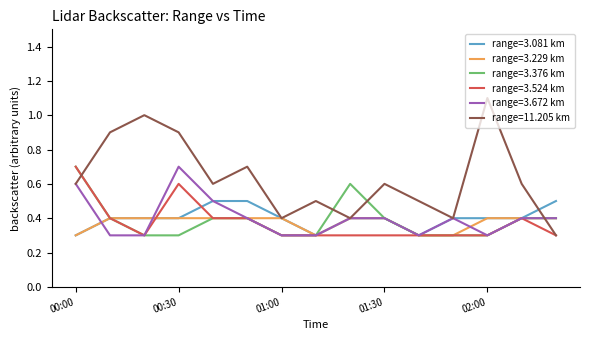

Which series has the largest range (max minus min)?

range=11.205 km